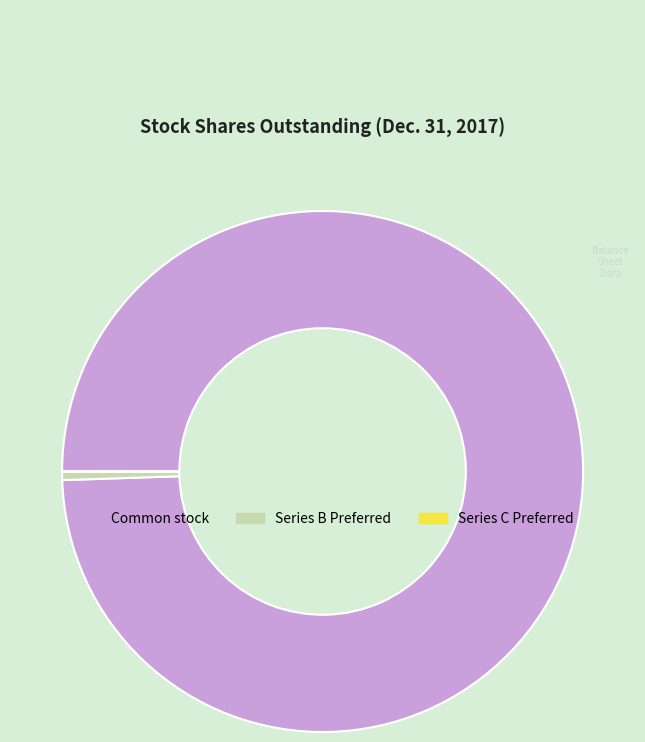

Is there any slice that represents more than half of the pie?

Yes